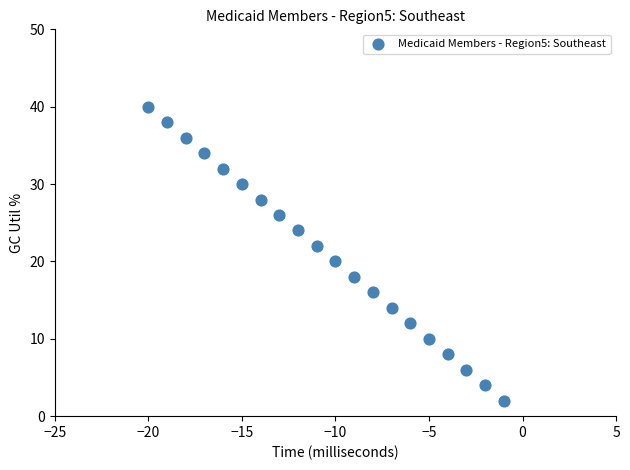

What is the range of X values (max minus min)?

19